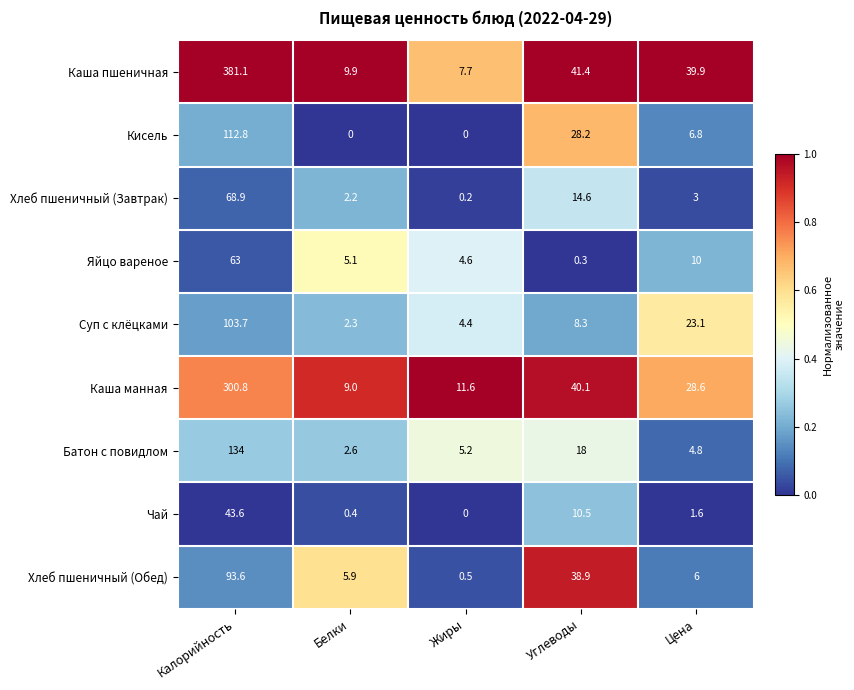

What is the approximate value of Хлеб пшеничный (Завтрак) at Белки?

2.2